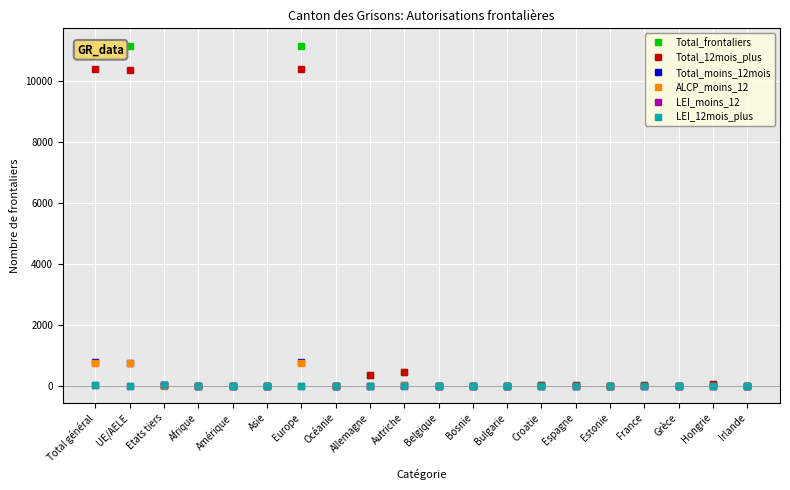

Which category has the lowest value across all series?

Asie